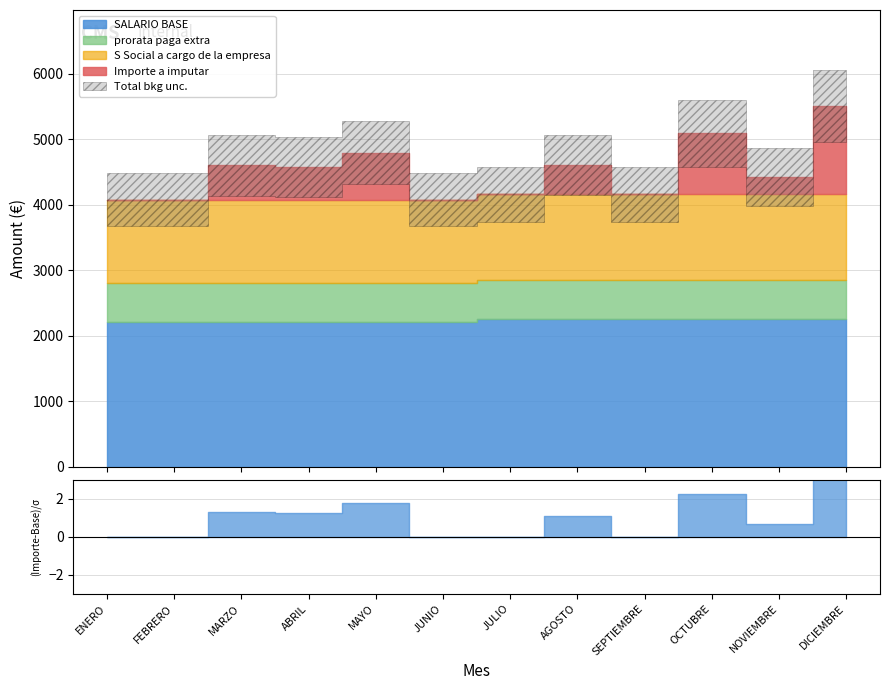

What is the value of the SALARIO BASE point at the 10th from the left?

2250.5